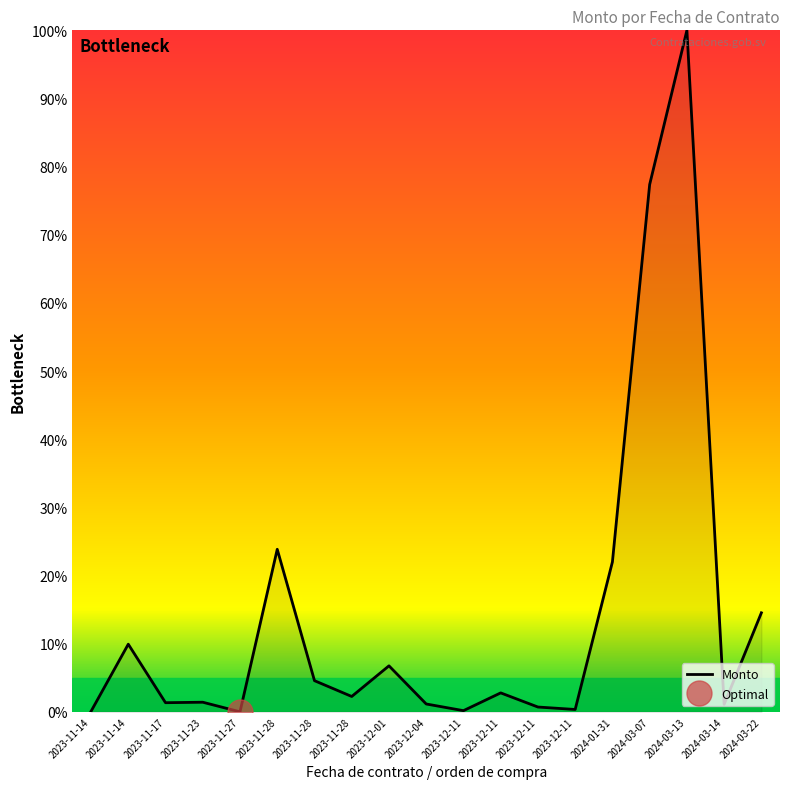

At which label does the data first exceed 2?

2023-11-14